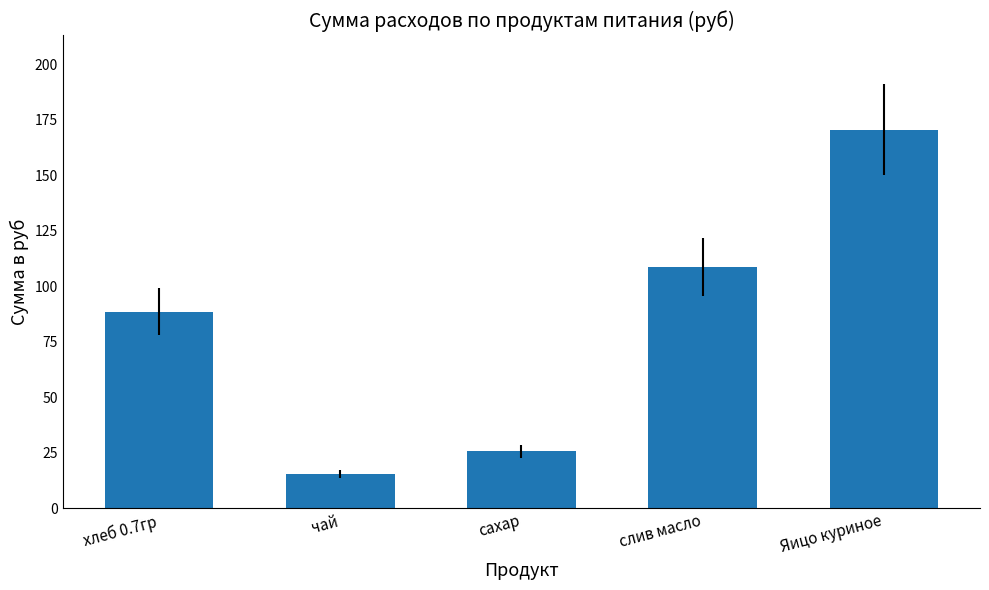

Rank the categories by value from lowest to highest.

чай, сахар, хлеб 0.7гр, слив масло, Яицо куриное